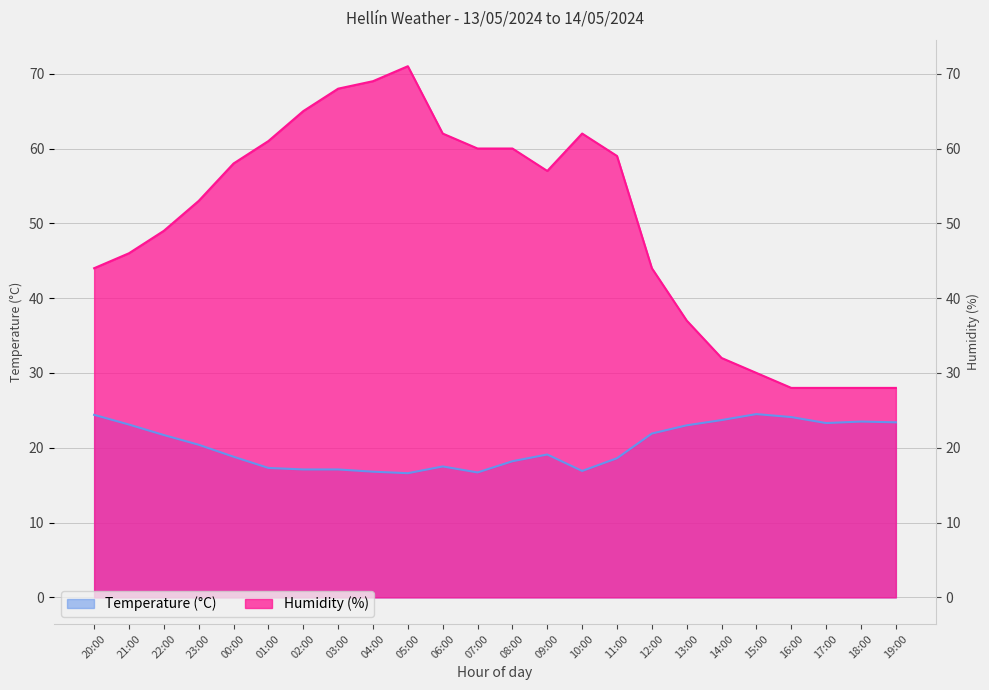

Which has a higher value, 09:00 or 17:00?

17:00